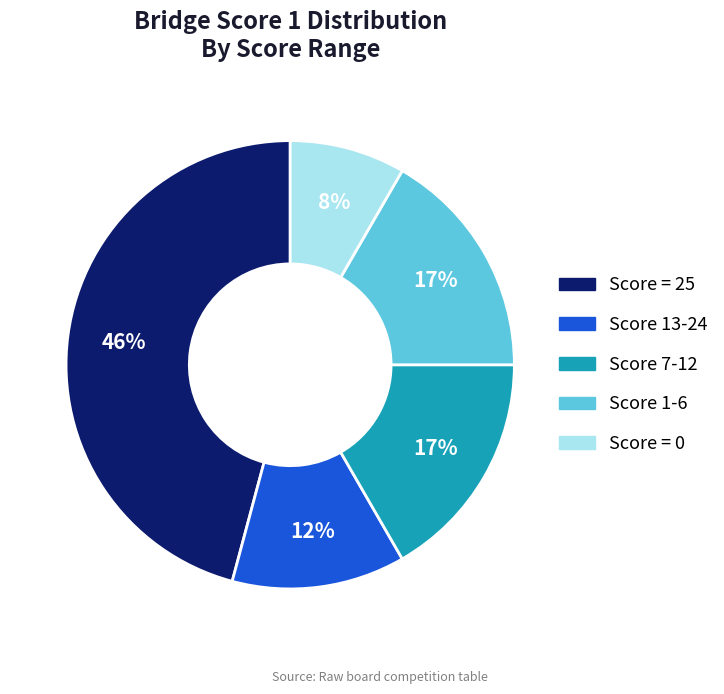

Is there any slice that represents more than half of the pie?

No